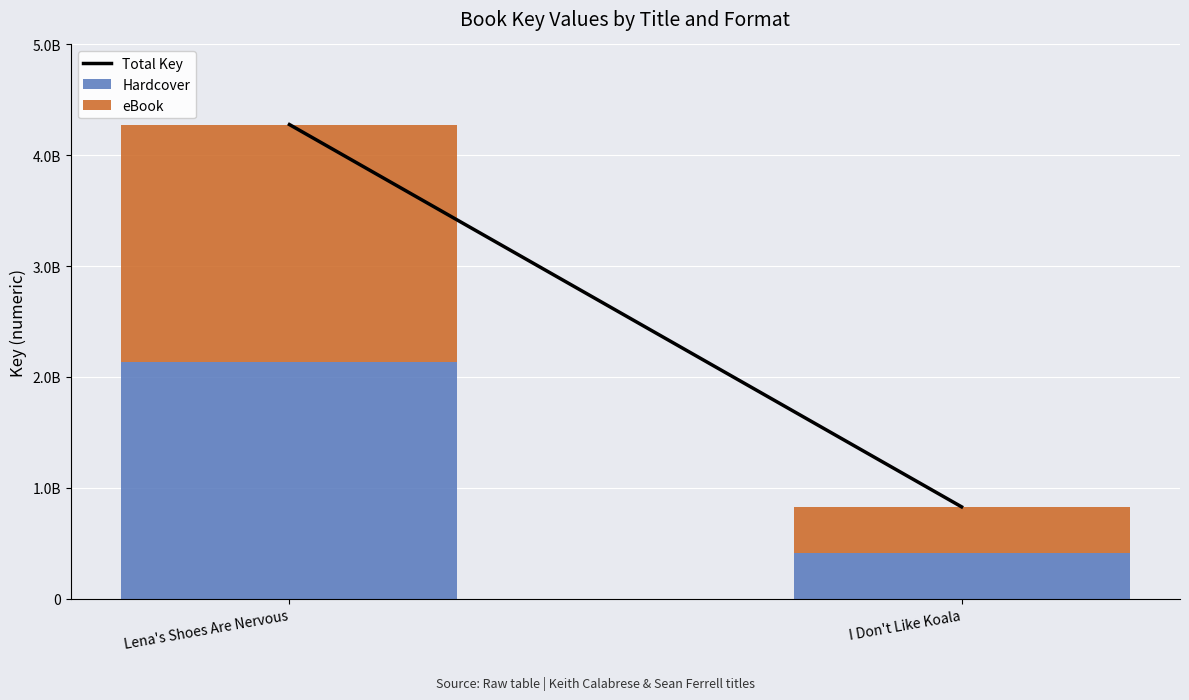

Which series has the largest total across all categories?

Total Key